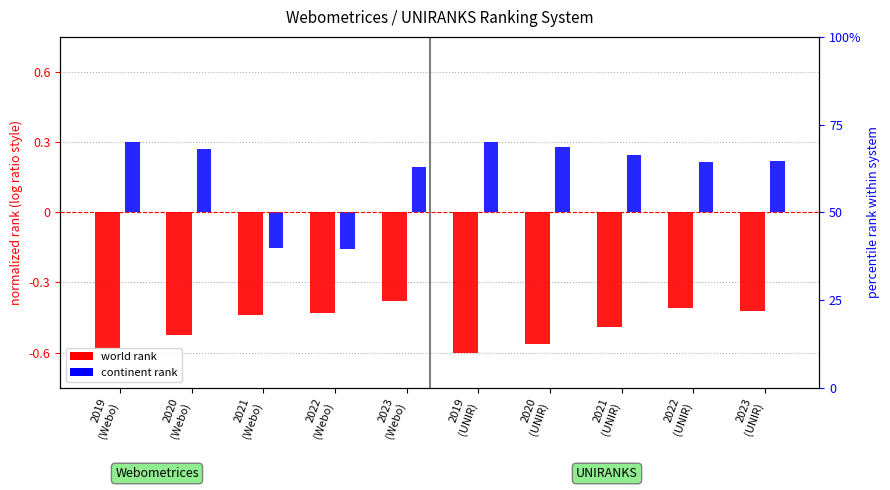

At which category is the sum across all series the highest?

2023
(Webo)